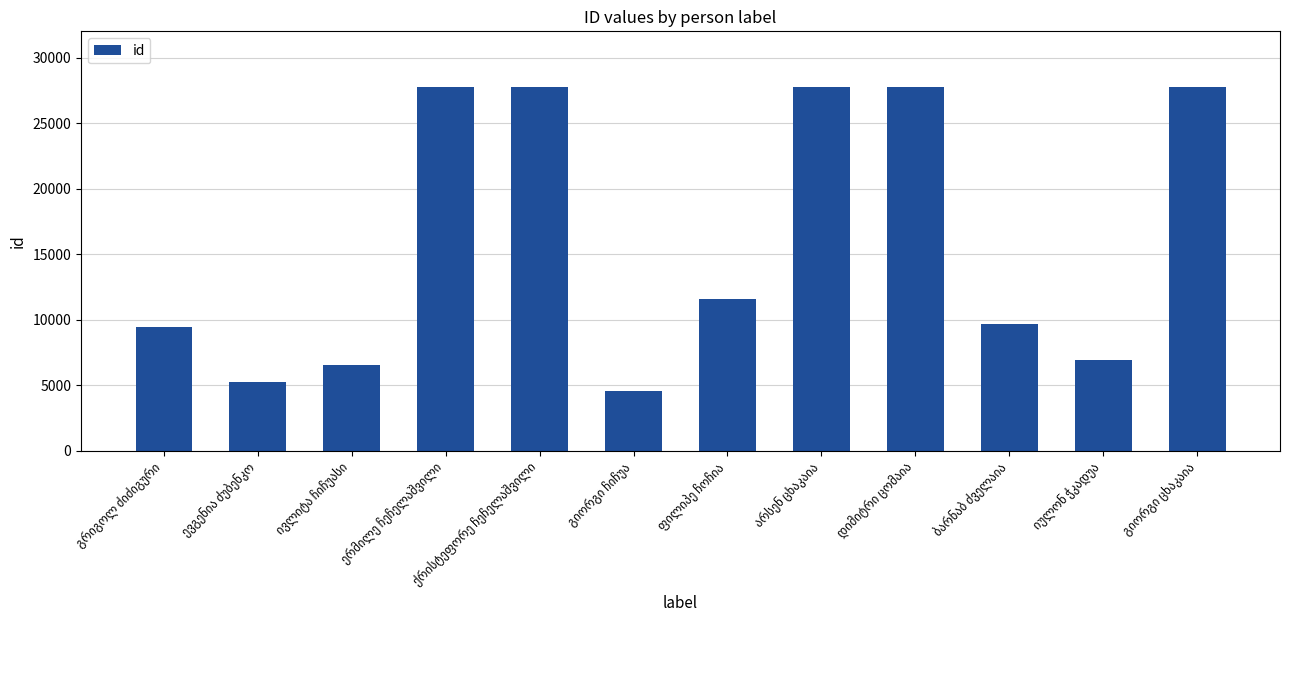

What is the difference between the maximum and minimum values?

23159